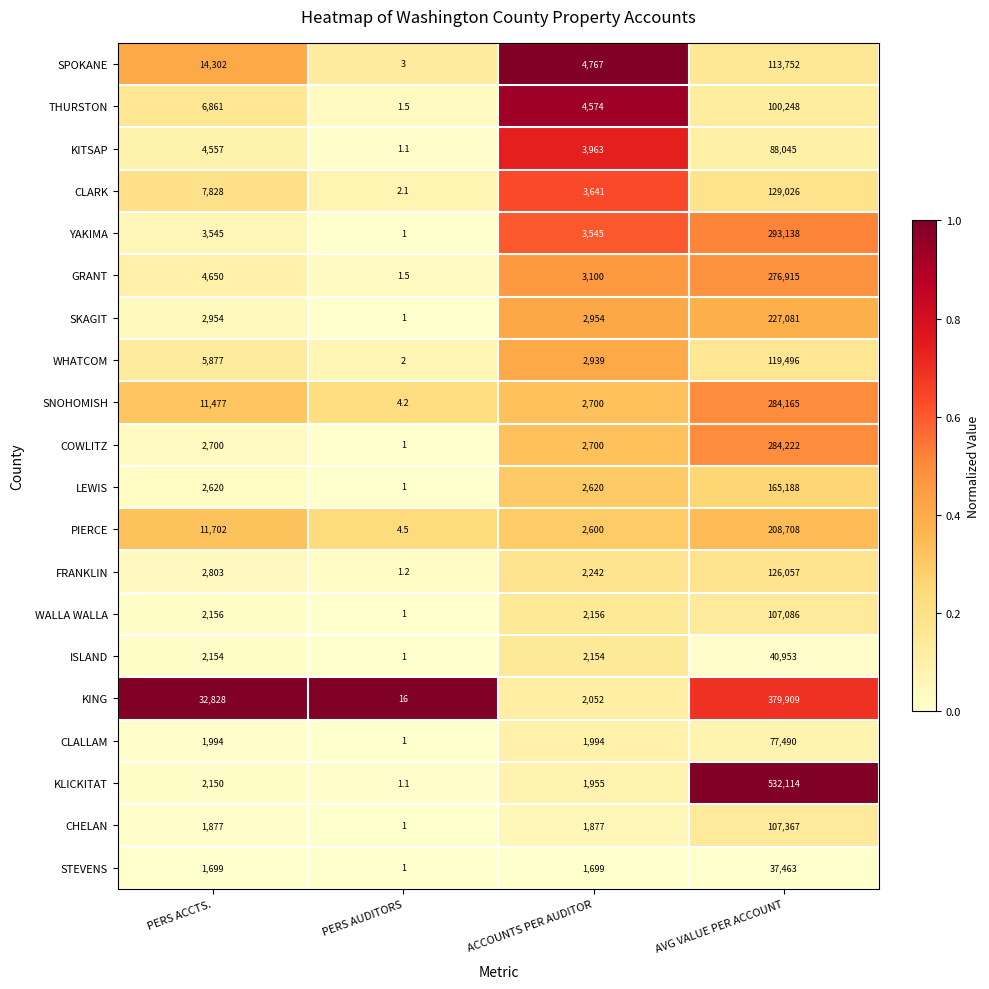

What is the difference between the maximum and second lowest values in the STEVENS series?

35764.0